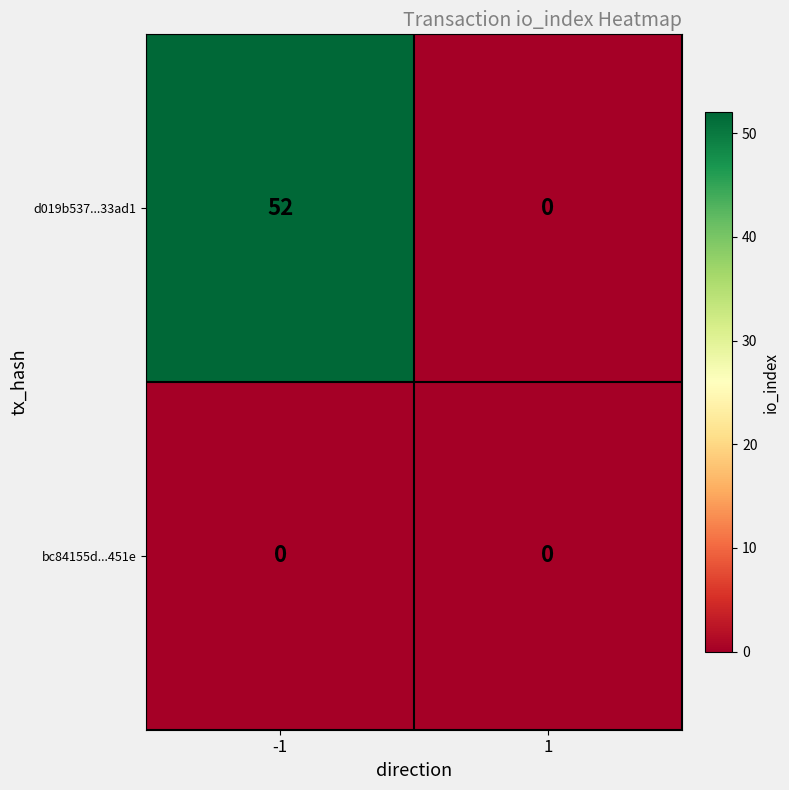

List the series in order of their peak value, highest first.

d019b537...33ad1, bc84155d...451e